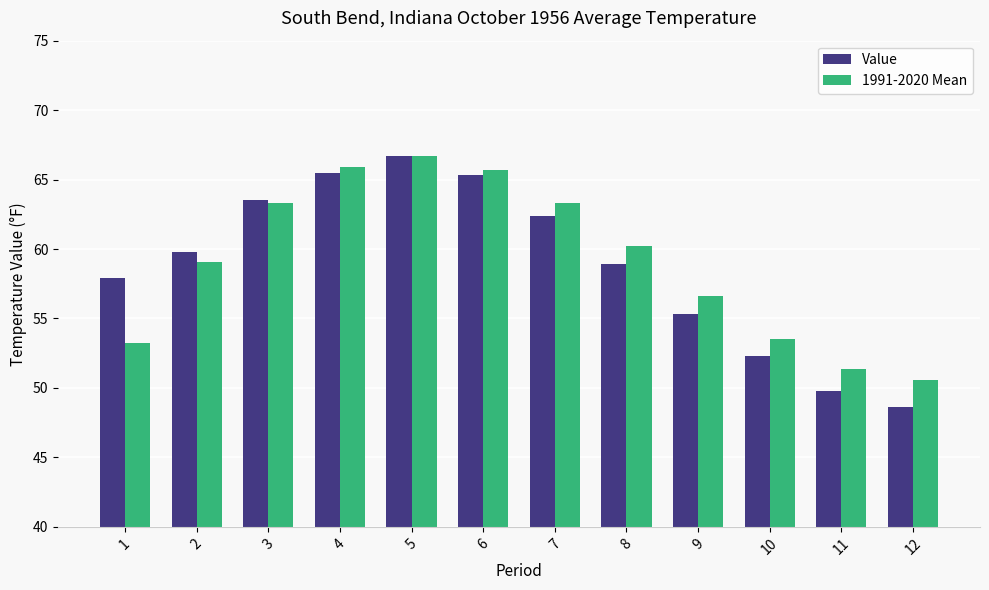

What is the sum of all 1991-2020 Mean values?

709.5